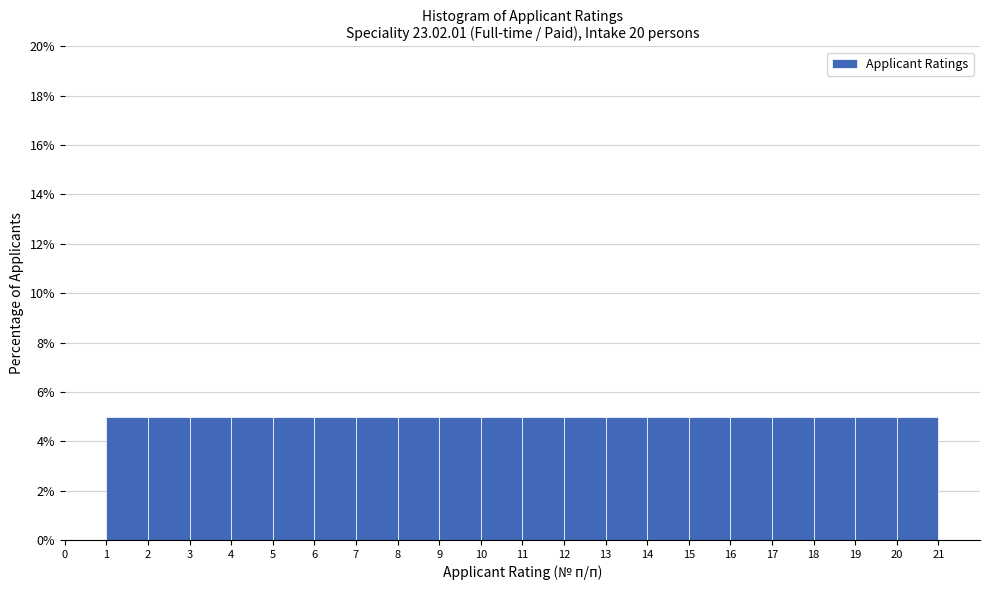

What is the height of the bar covering 18 to 19 on the x-axis? The values are not printed on the chart, so give them approximately, as read against the axis.

5